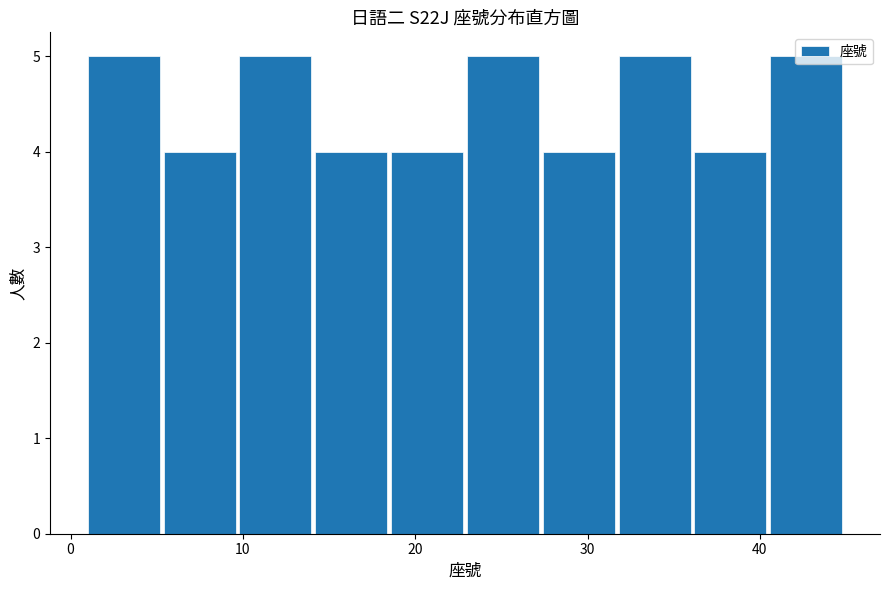

How tall is the bar that spans 18.6 to 23.0 on the x-axis? Neither the bar edges nor the heights are printed on the chart, so give them approximately, as read against the axes.

4